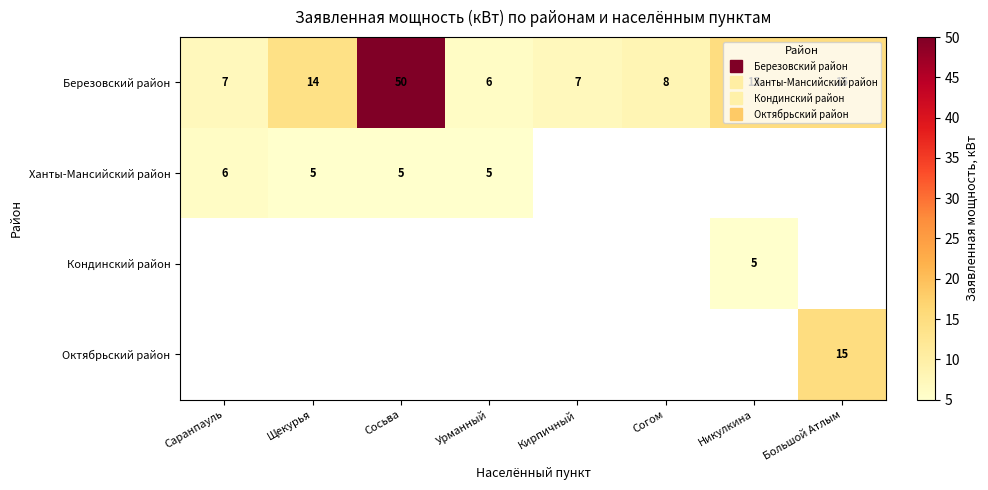

Which series changed the most between Саранпауль and Согом?

Березовский район